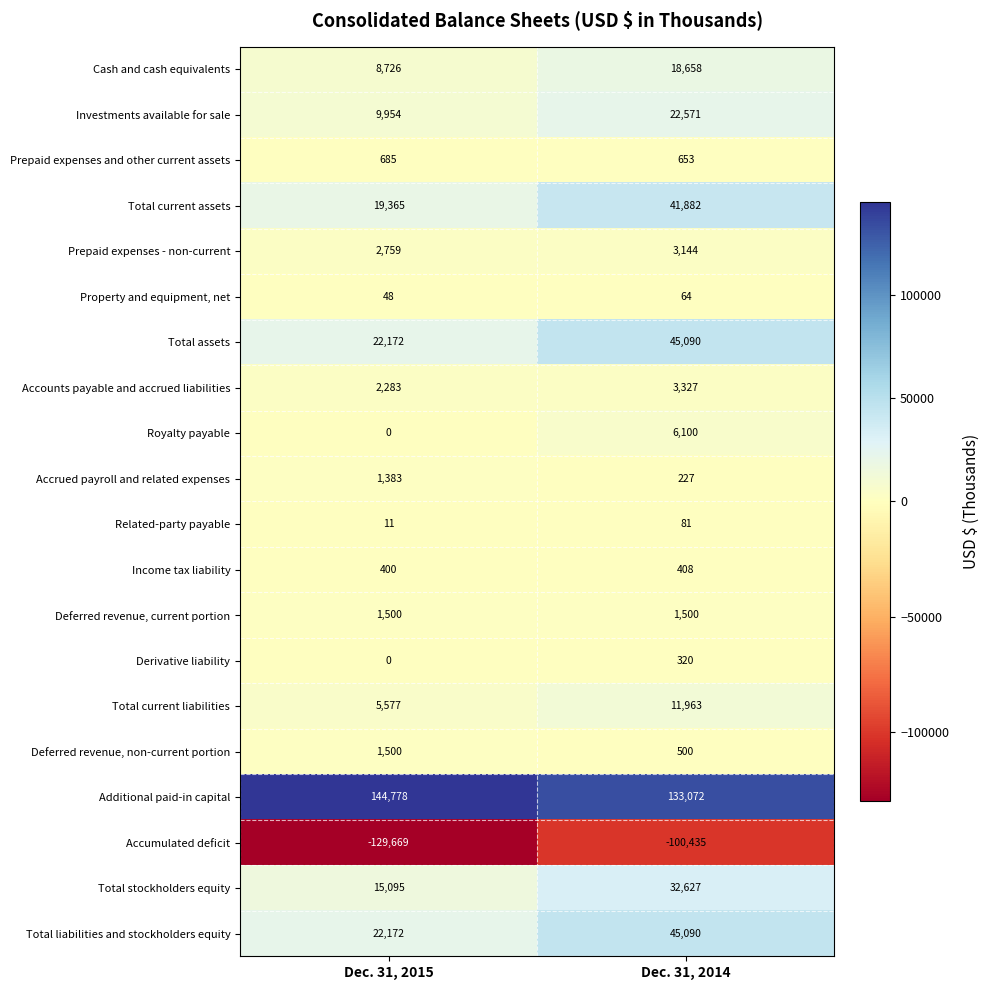

At which category does the chart reach its peak across all series?

Dec. 31, 2015